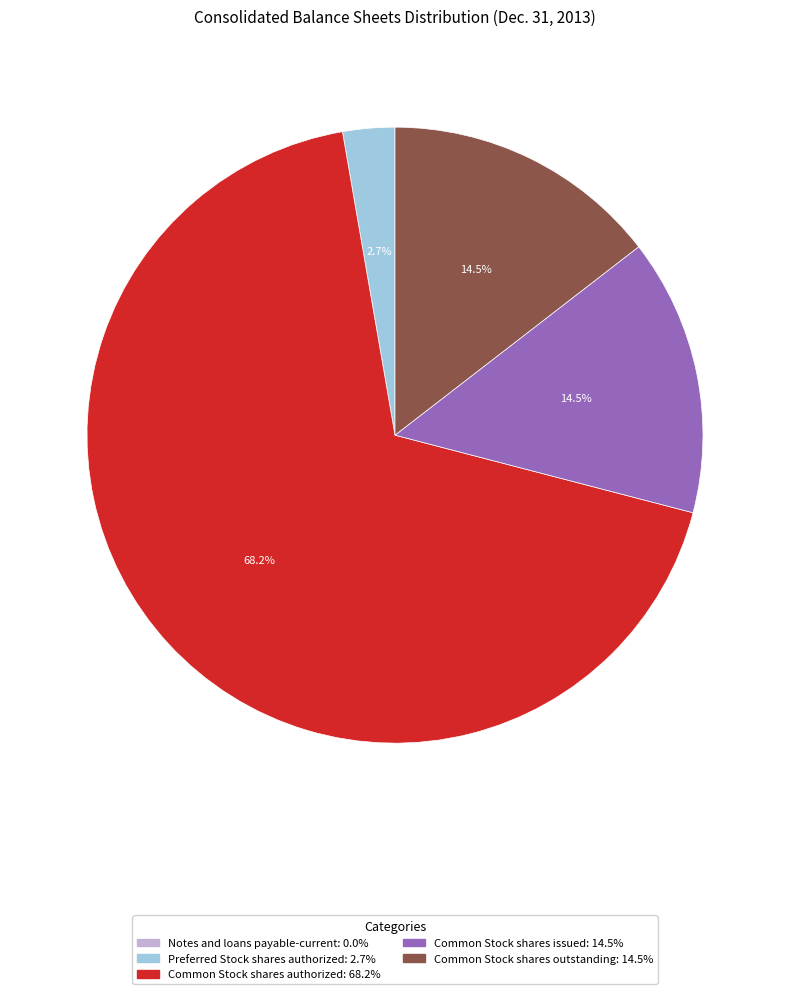

Is there a majority slice in this chart?

Yes